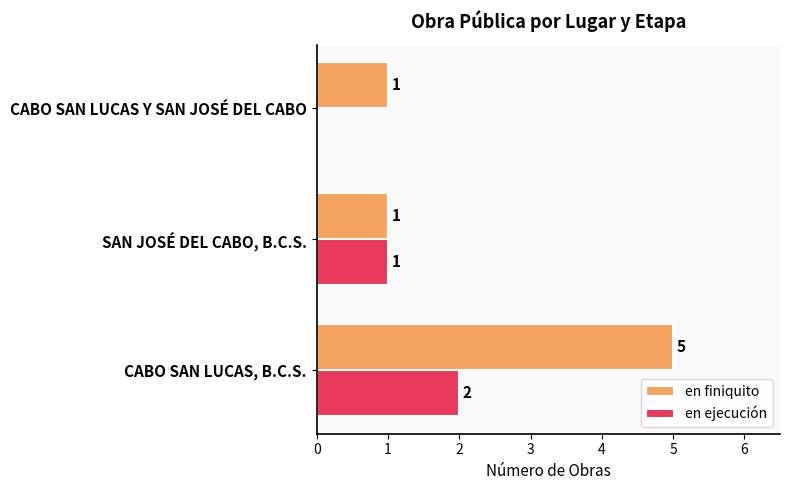

How many en ejecución values are between 0 and 2?

3